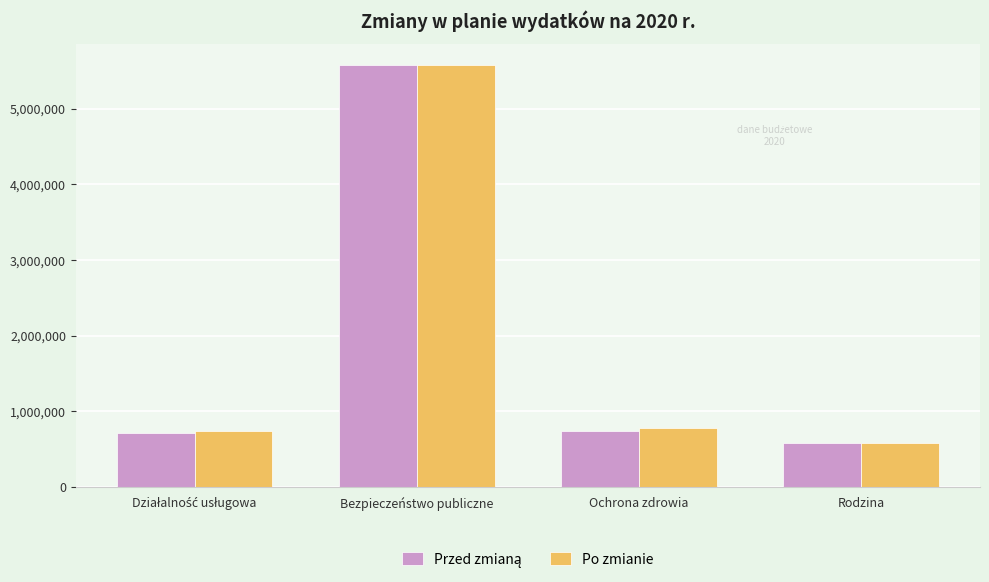

At which category is the sum across all series the highest?

Bezpieczeństwo publiczne